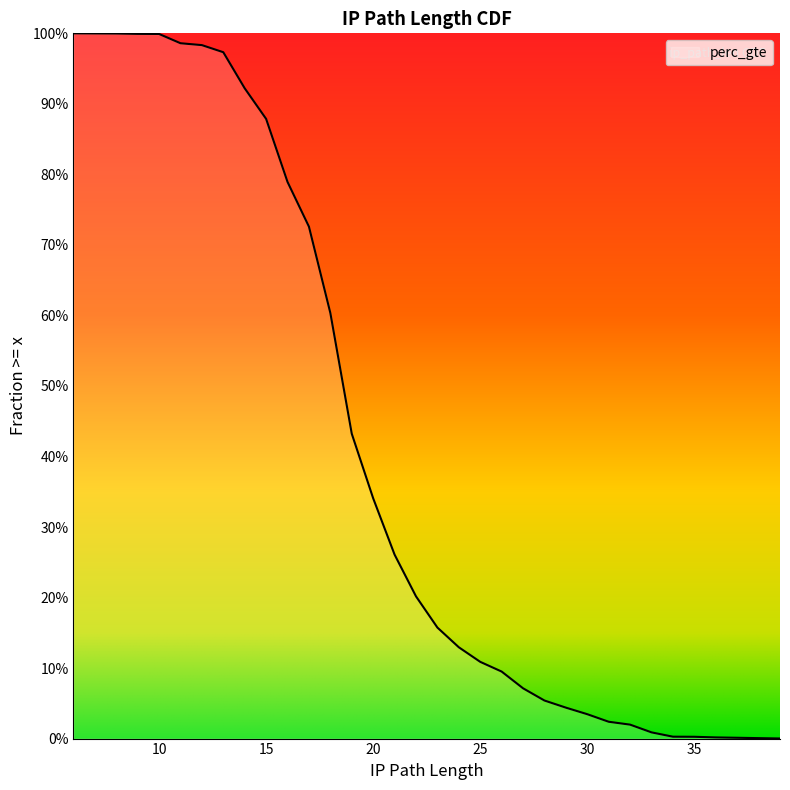

What is the sum of all values?

13.8